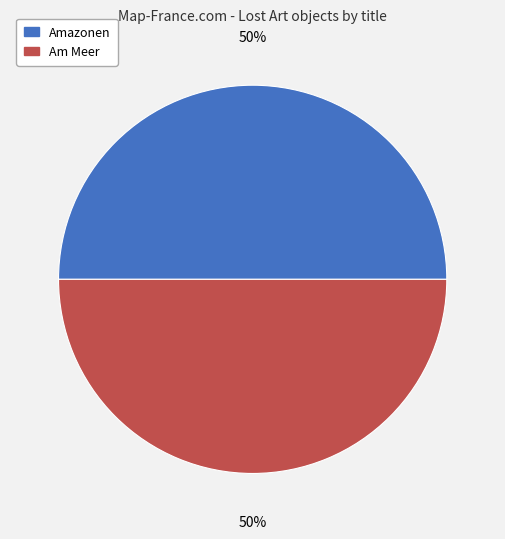

Count the number of slices in the pie.

2